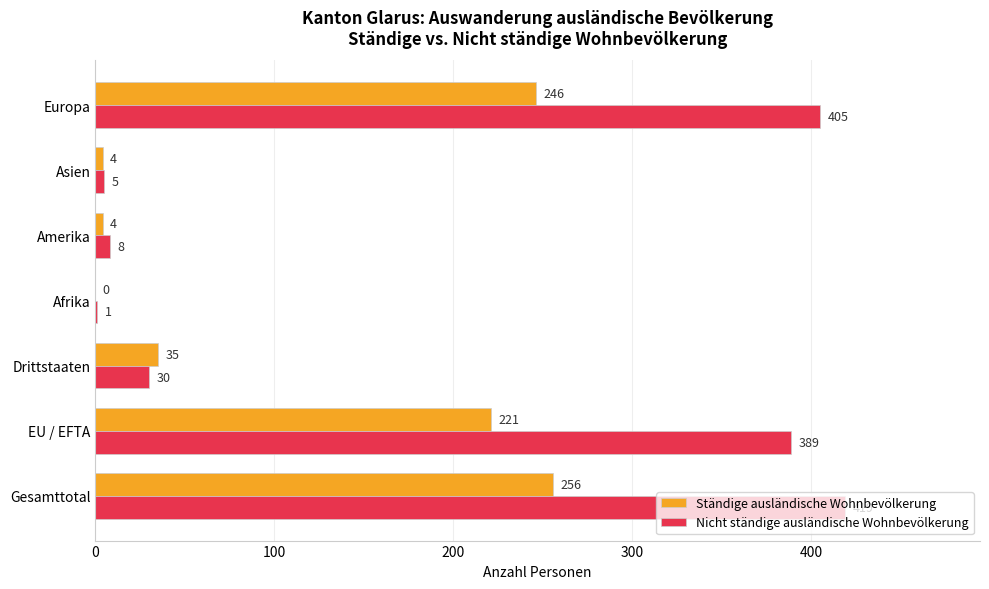

Is it true that Nicht ständige ausländische Wohnbevölkerung equals 389 at EU / EFTA?

True